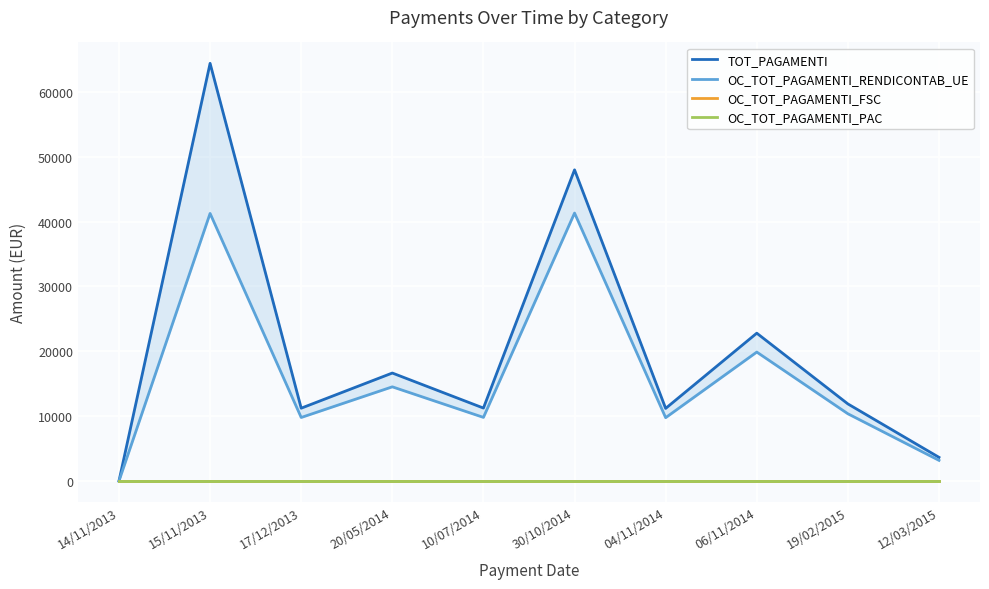

True or false: TOT_PAGAMENTI has a value of 3650.0 at 12/03/2015.

True